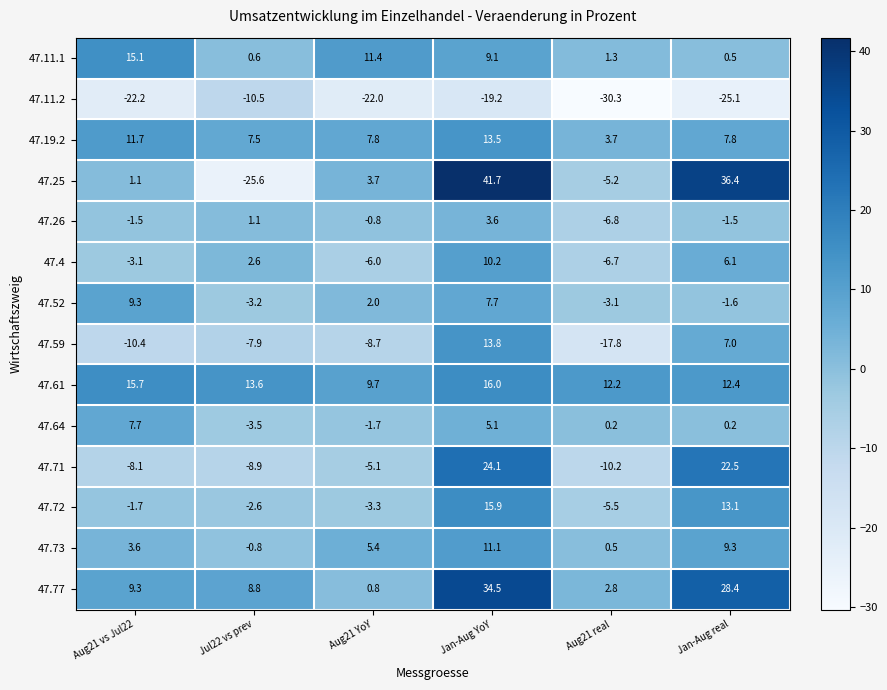

At which label does 47.77 first exceed 9?

Aug21 vs Jul22